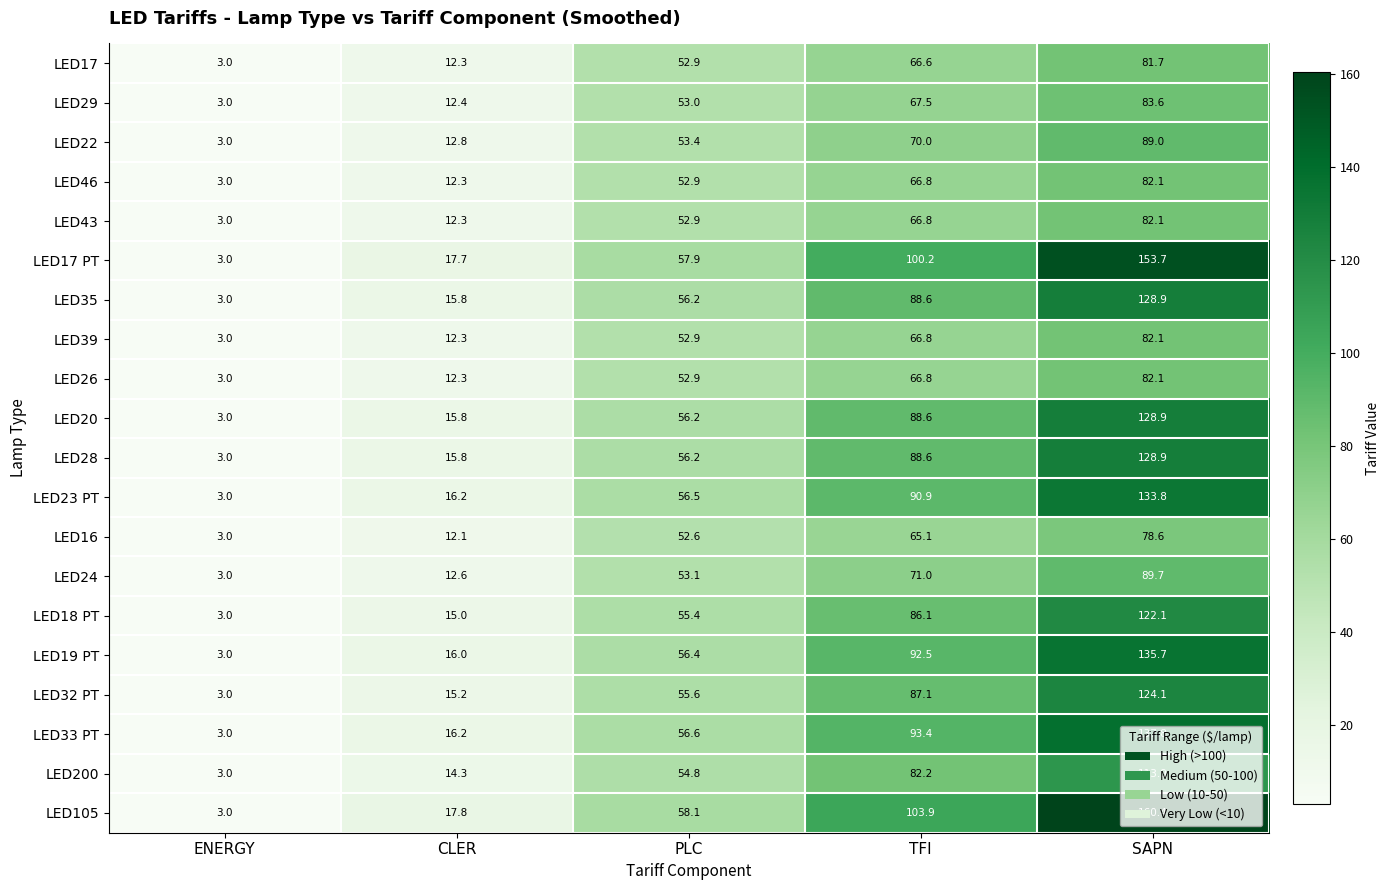

At which category is the sum across all series the highest?

SAPN